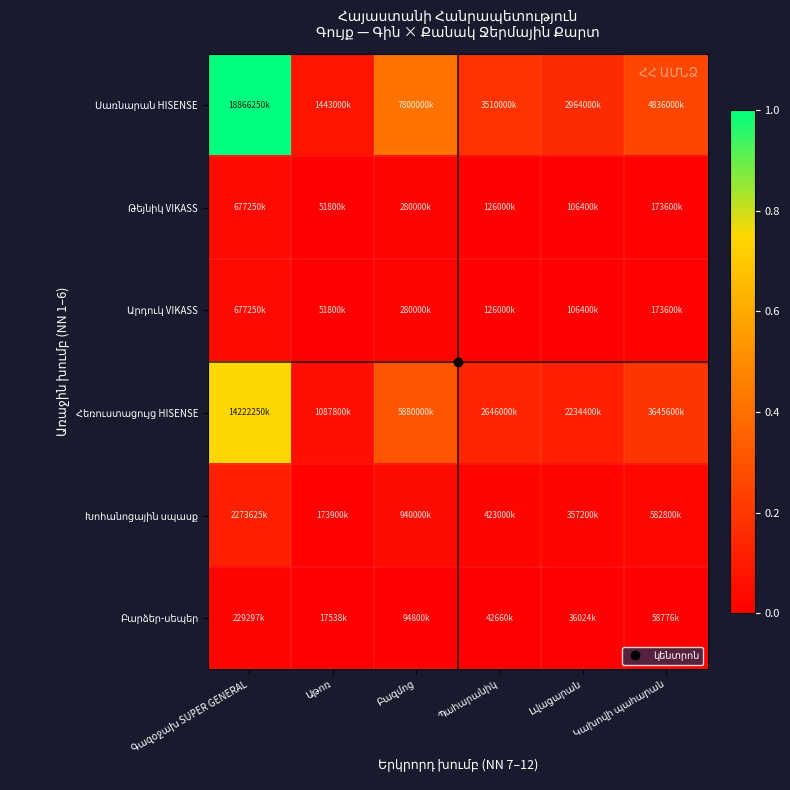

Between Գազօջախ SUPER GENERAL and Լվացարան, which is larger?

Գազօջախ SUPER GENERAL